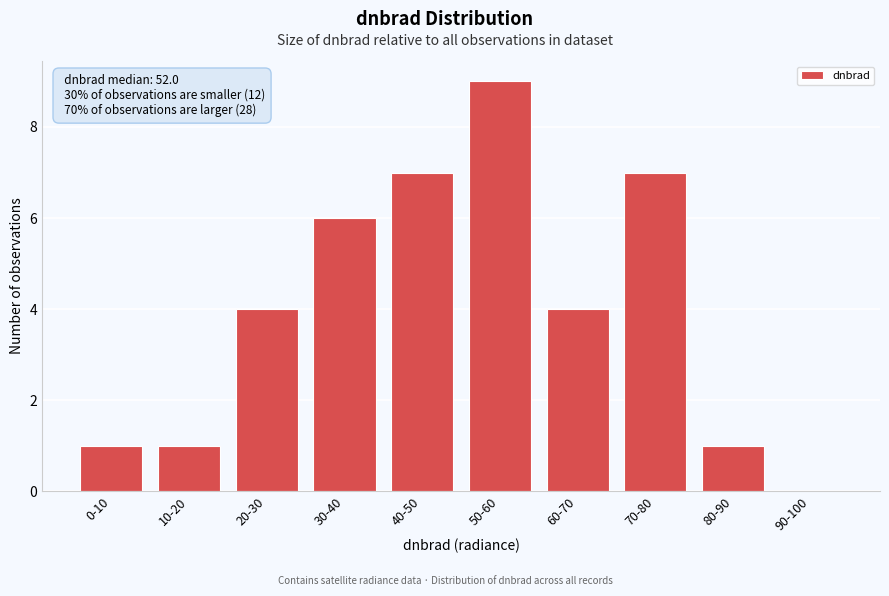

Reading right to left, list all the values displayed in this chart.

90-100=0	80-90=1	70-80=7	60-70=4	50-60=9	40-50=7	30-40=6	20-30=4	10-20=1	0-10=1